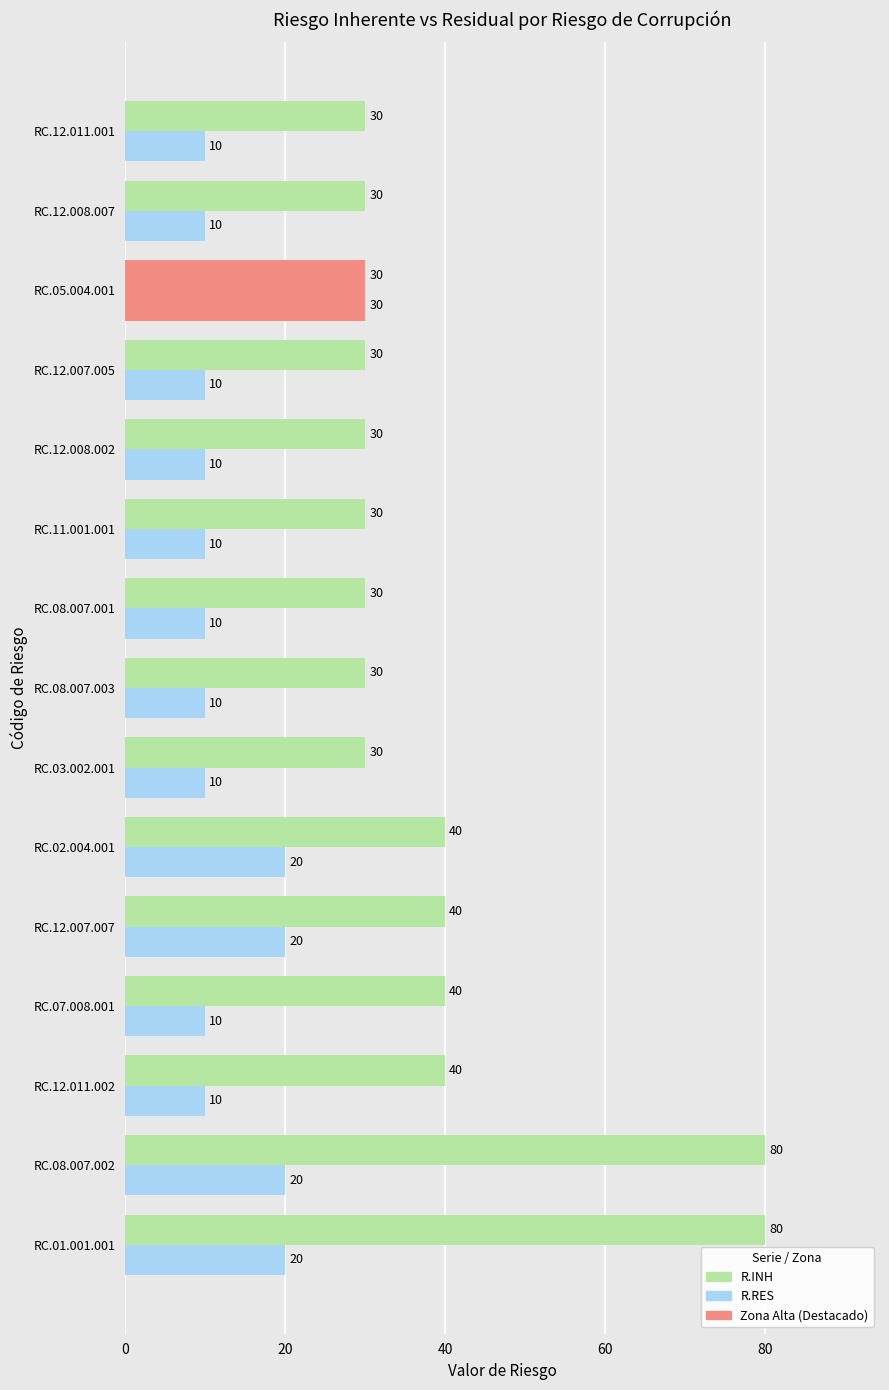

List the series in order of their peak value, highest first.

R.INH, R.RES